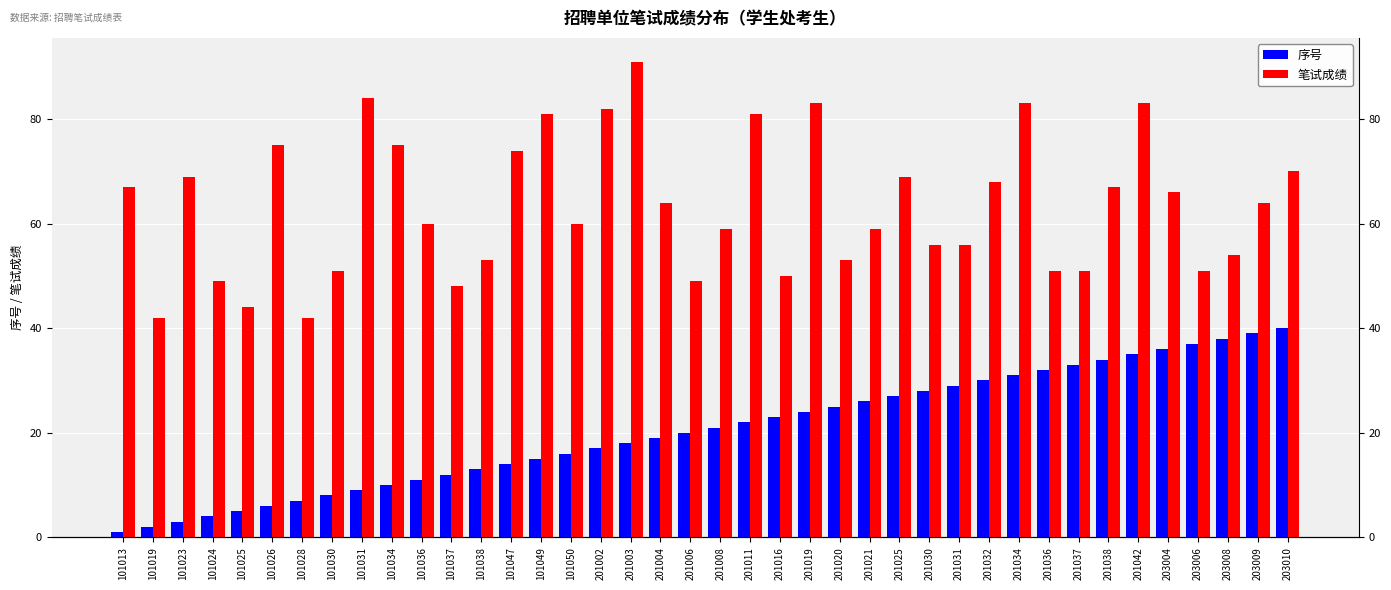

List the series in order of their peak value, highest first.

笔试成绩, 序号